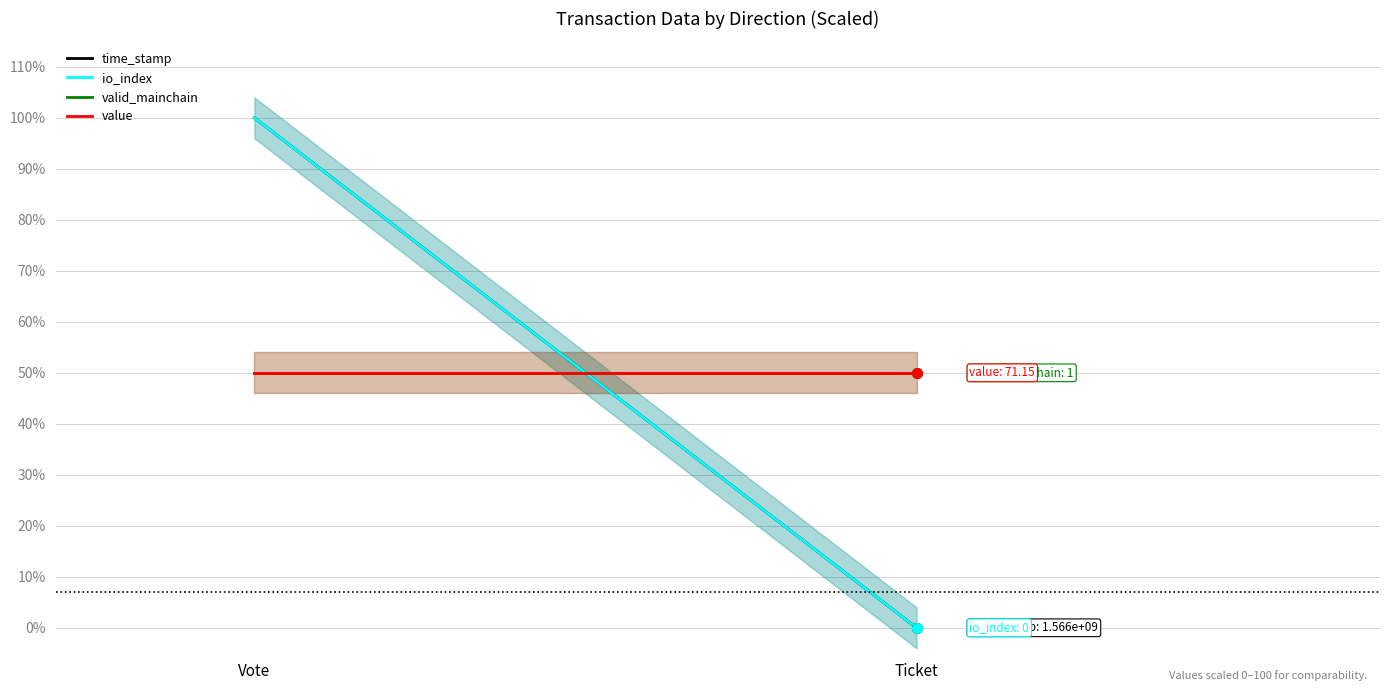

What is the sum of all valid_mainchain values?

100